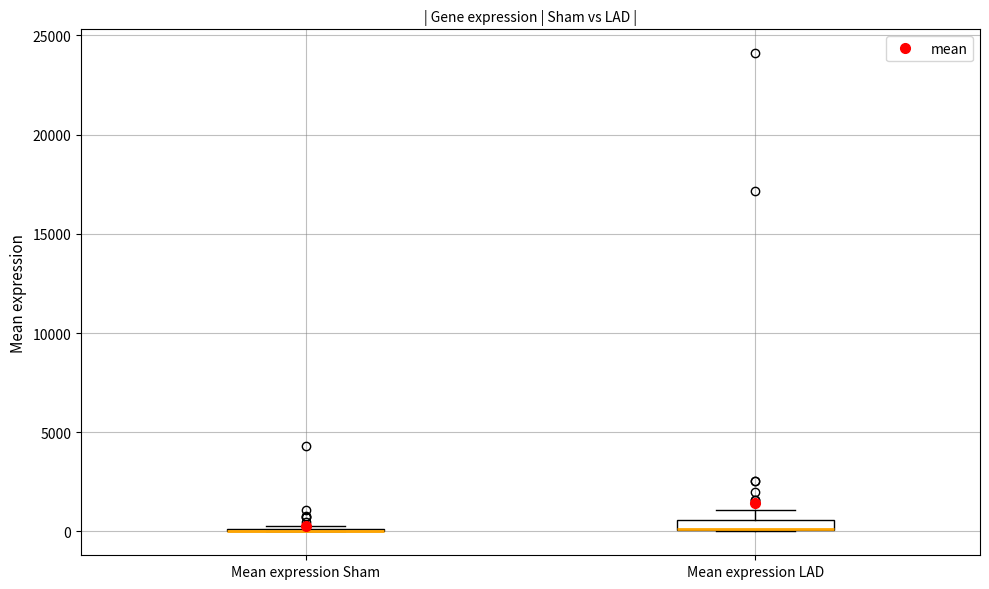

Where does the upper whisker of the box for Mean expression LAD end on the y-axis? The values are not printed on the chart, so give them approximately, as read against the axis.

1000